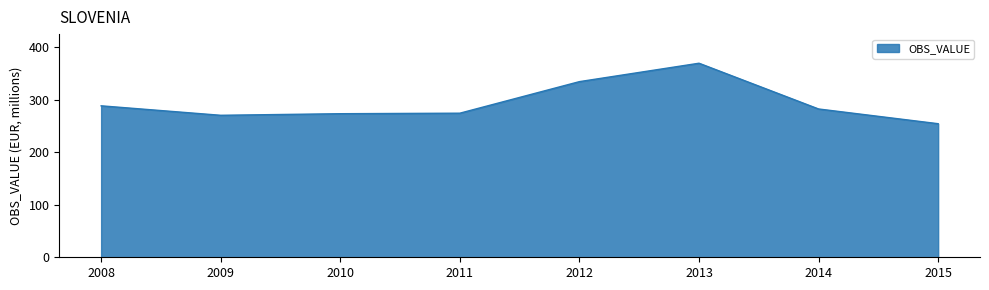

The chart shows a value of 224 at 2013. True or false?

False